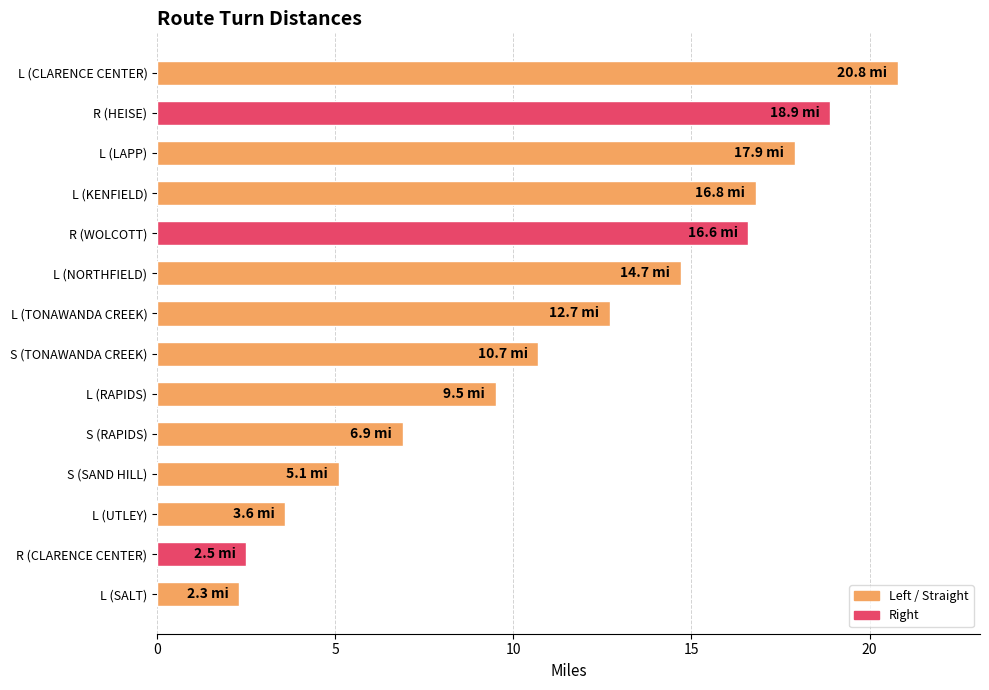

True or false: the data shows 2.3 at L (SALT).

True